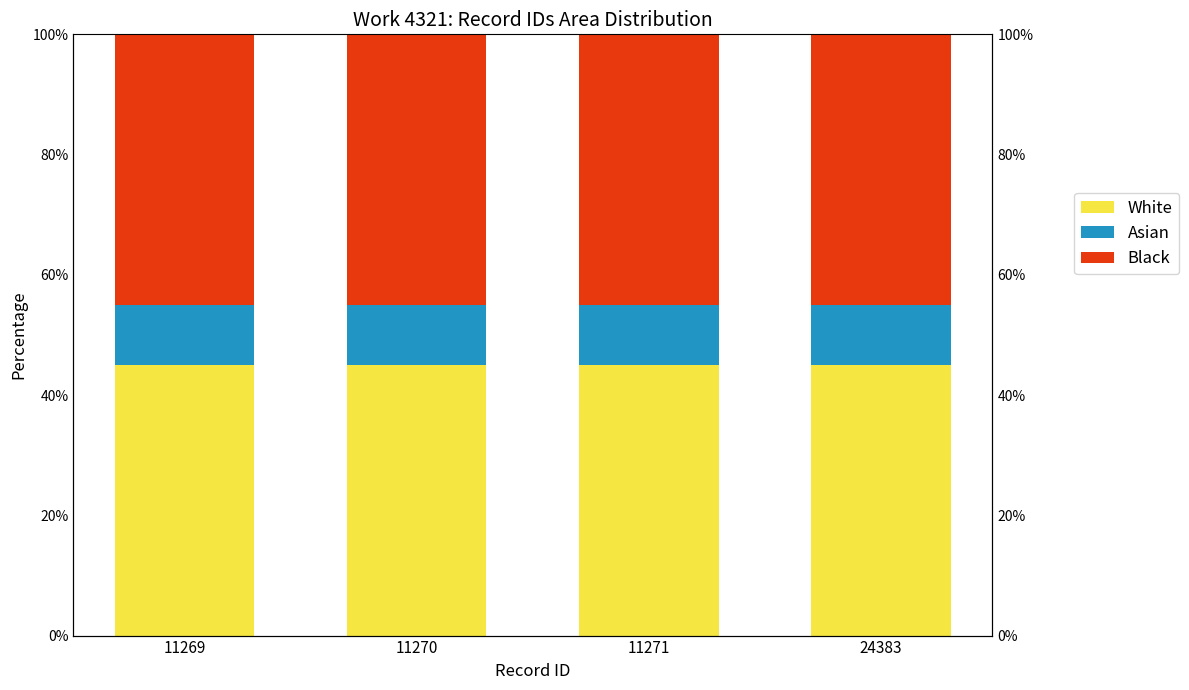

Between 11270 and 24383, which is larger?

11270